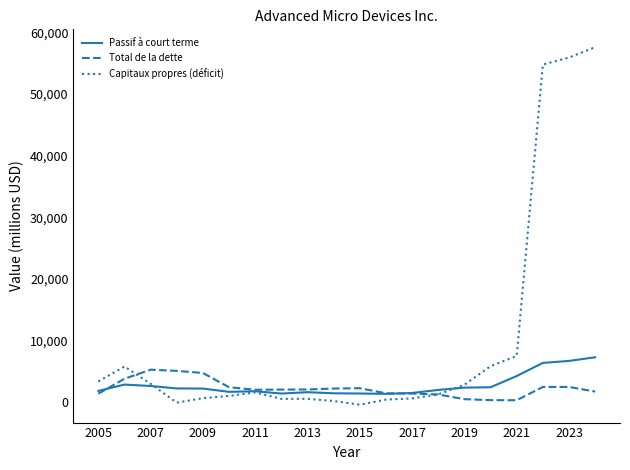

What is the highest value of the Passif à court terme series?

7281